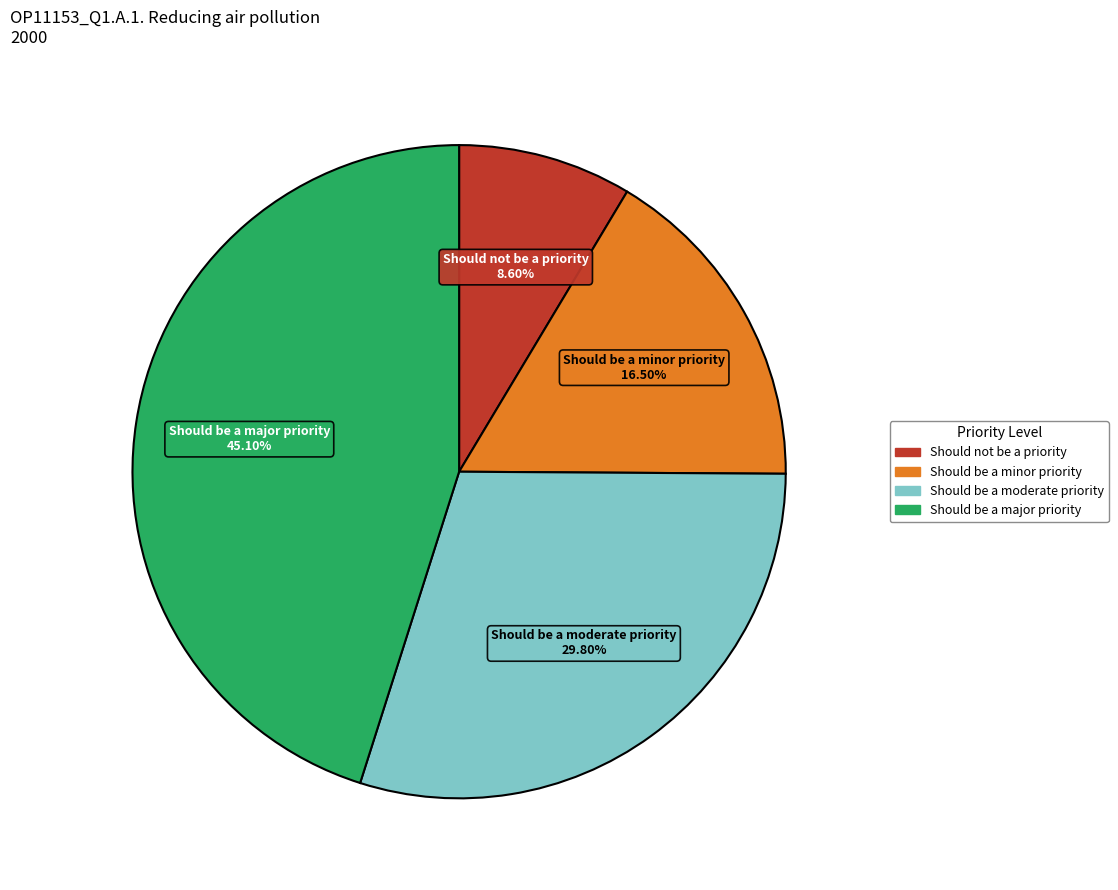

Rank the categories by value from lowest to highest.

Should not be a priority, Should be a minor priority, Should be a moderate priority, Should be a major priority